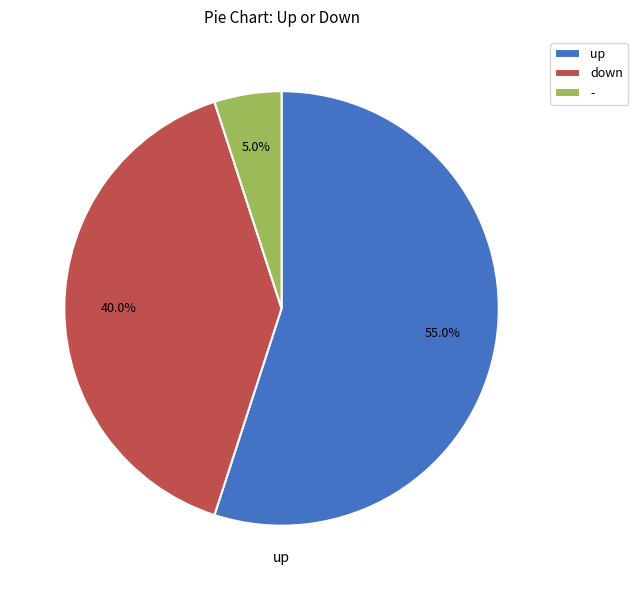

Rank the categories by value from highest to lowest.

up, down, -